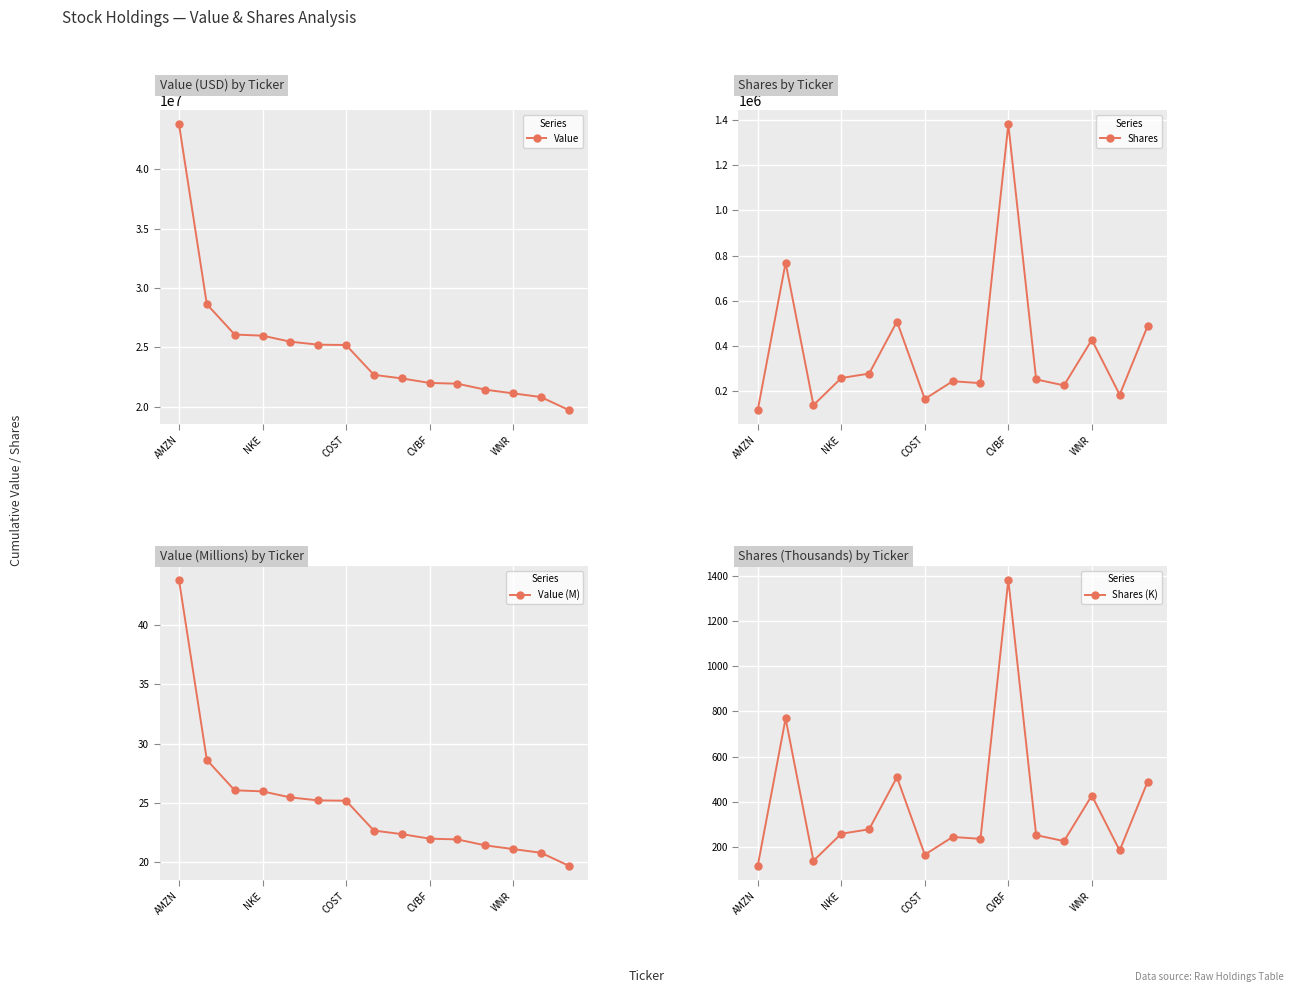

True or false: Shares (K) and Value (M) intersect in this chart.

False